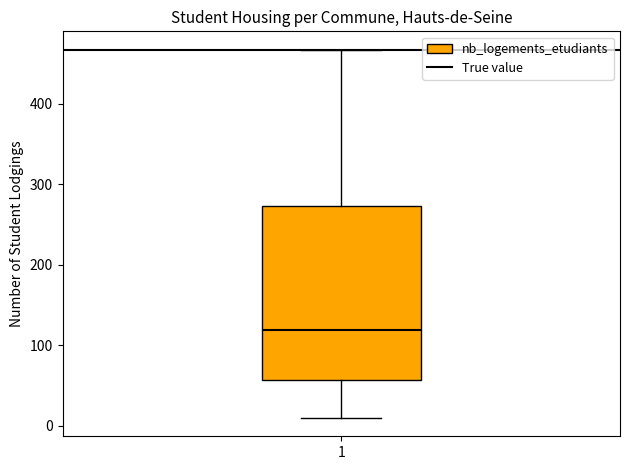

Where is the lower edge of the box at x = 1 on the y-axis? The values are not printed on the chart, so give them approximately, as read against the axis.

60